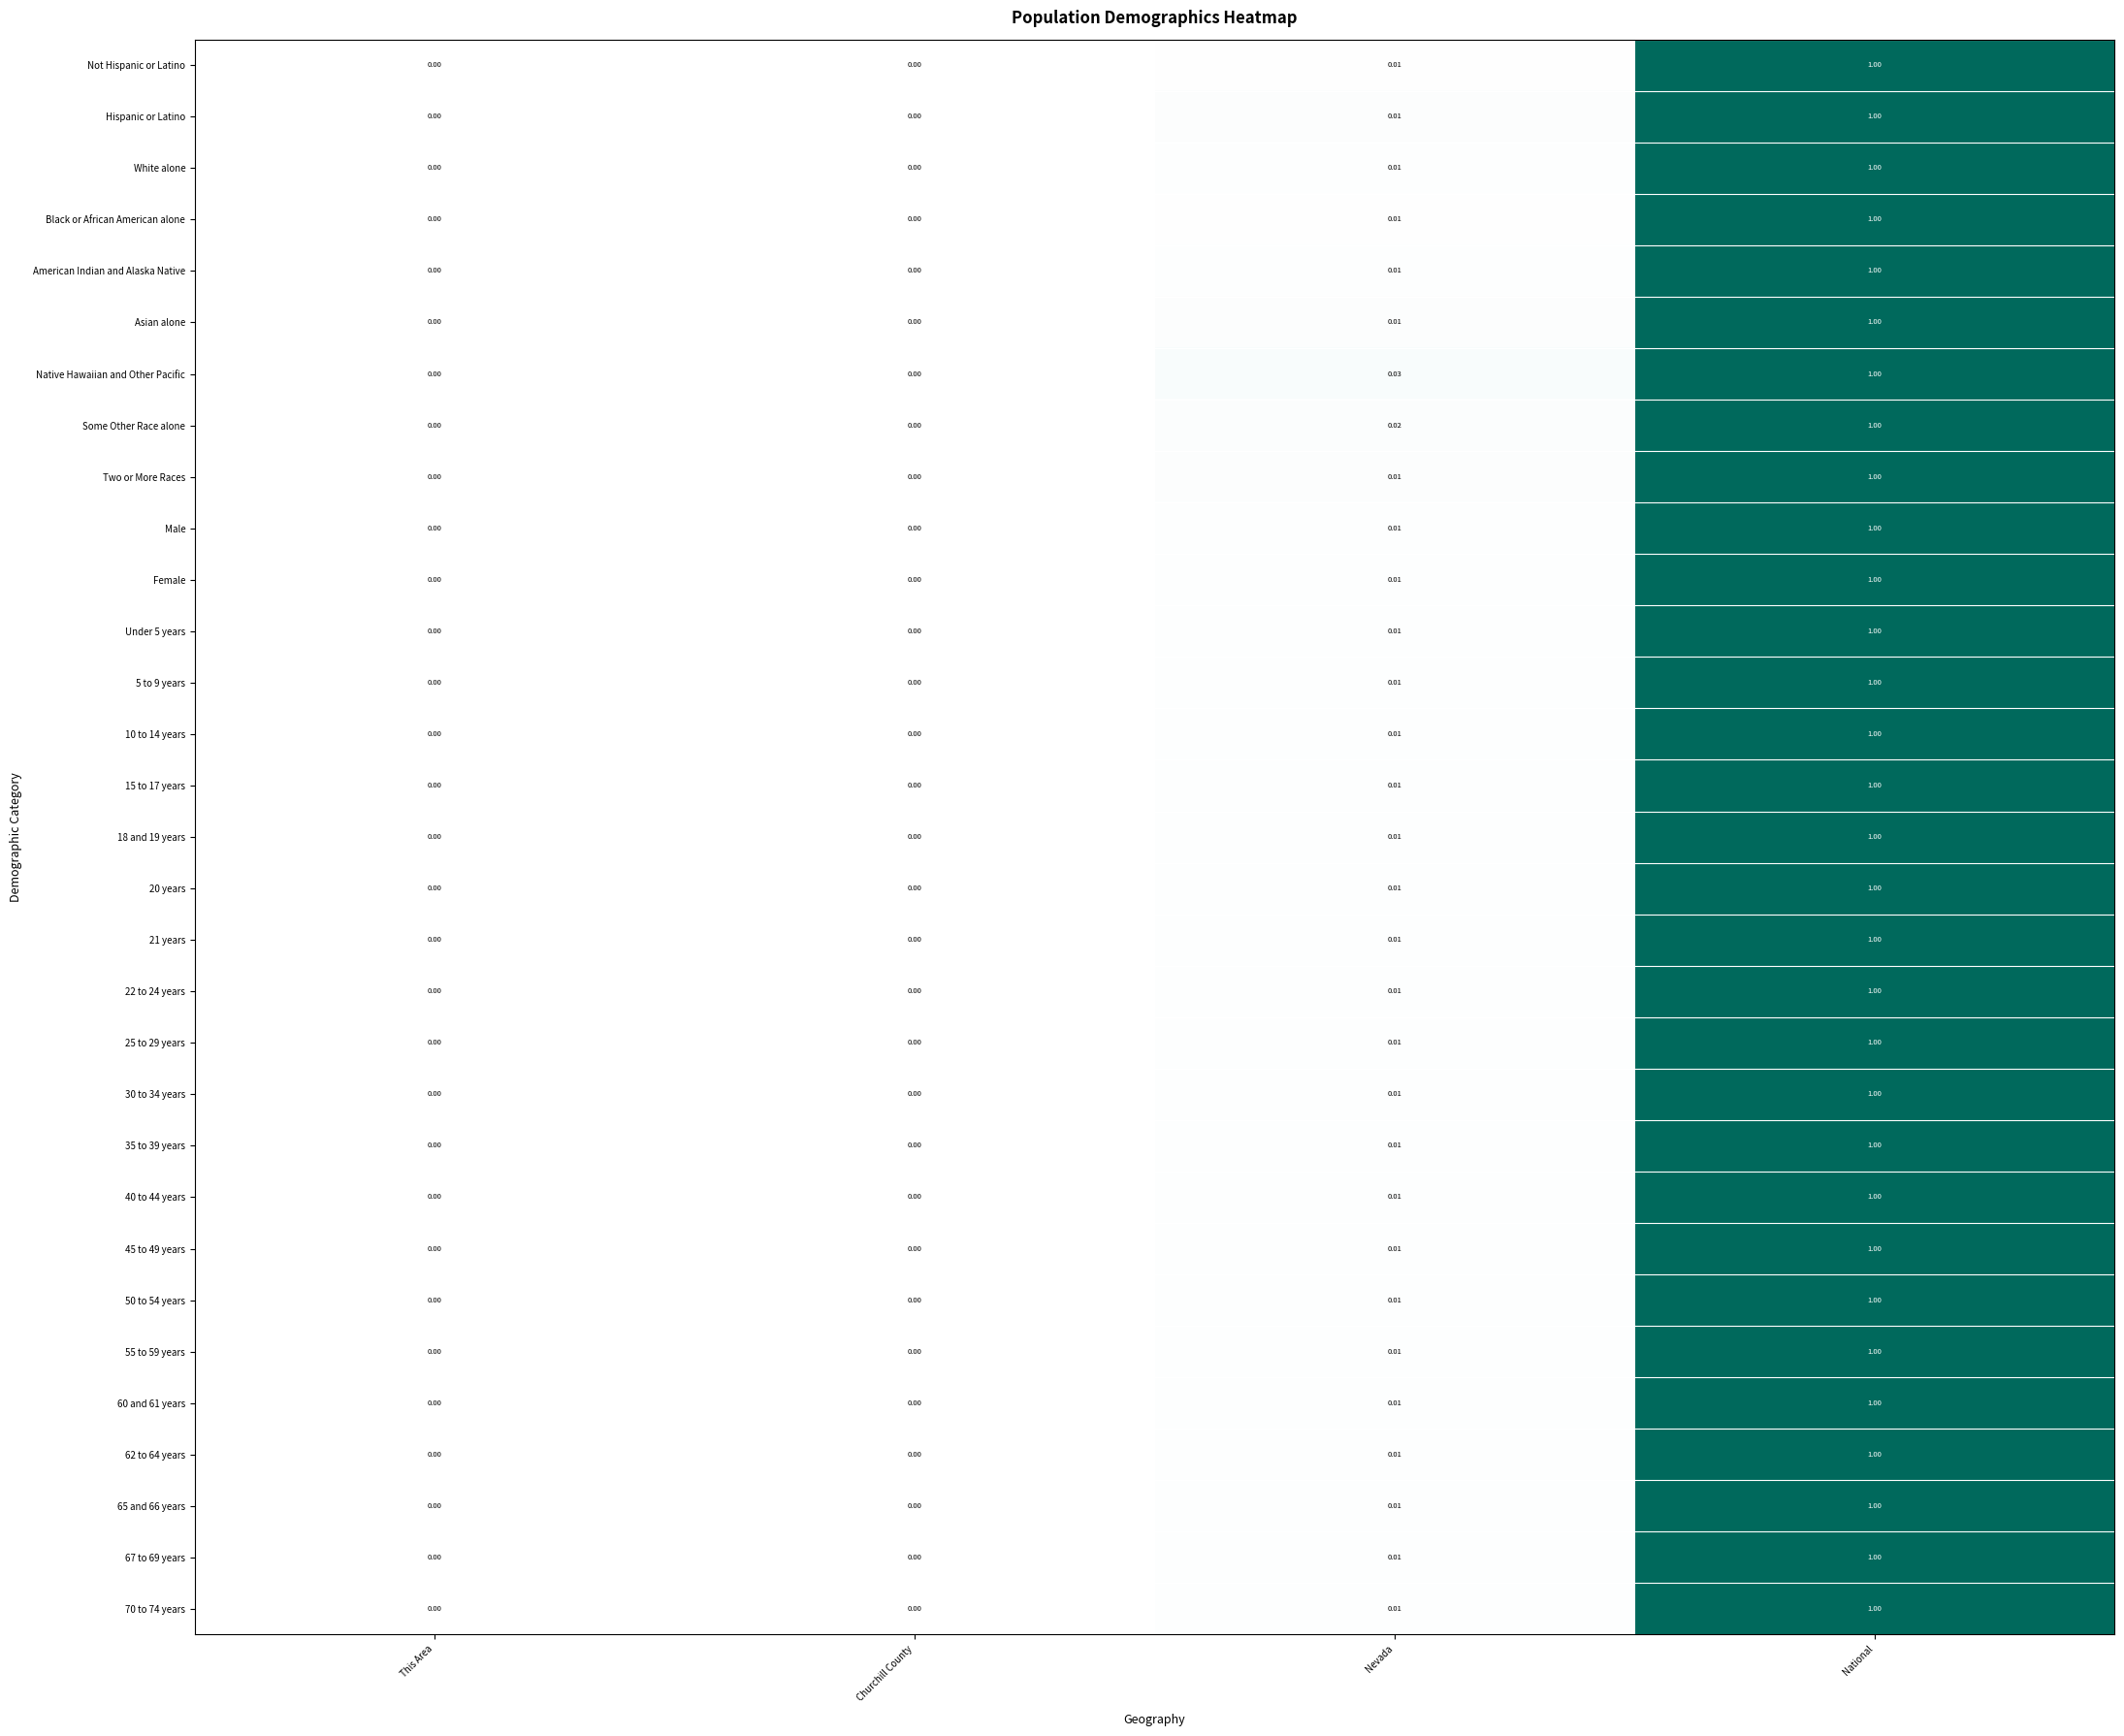

Between This Area and Nevada, which series saw the biggest shift?

Native Hawaiian and Other Pacific